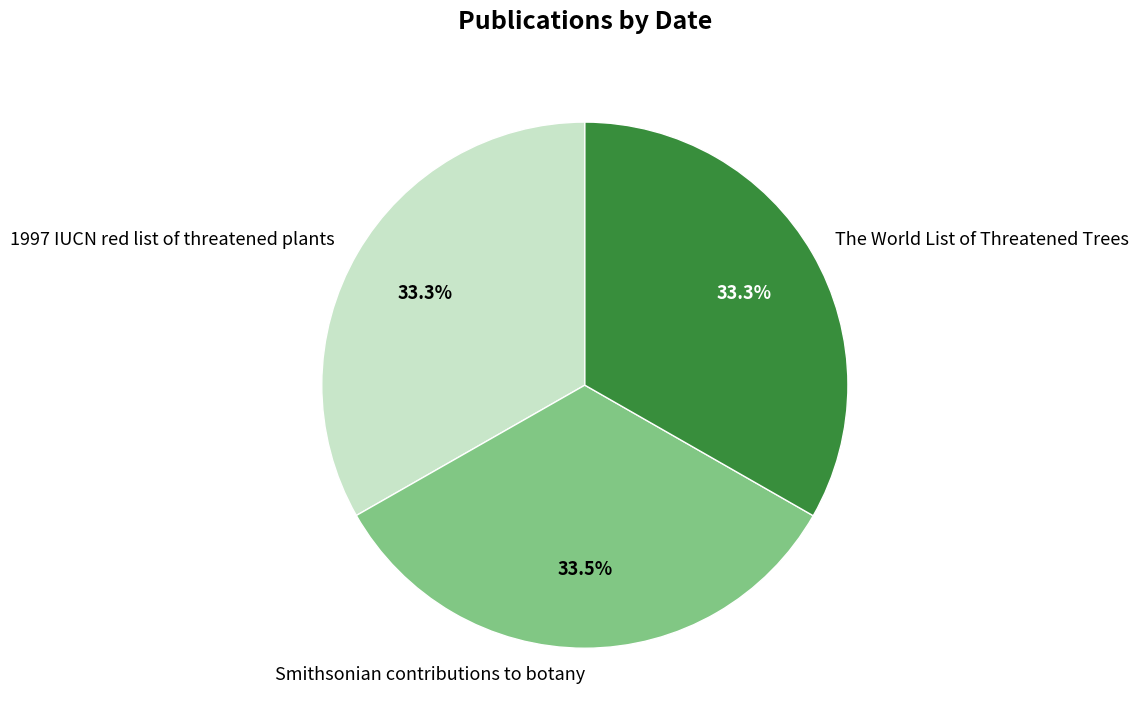

To the nearest percent, what portion does The World List of Threatened Trees represent?

33%